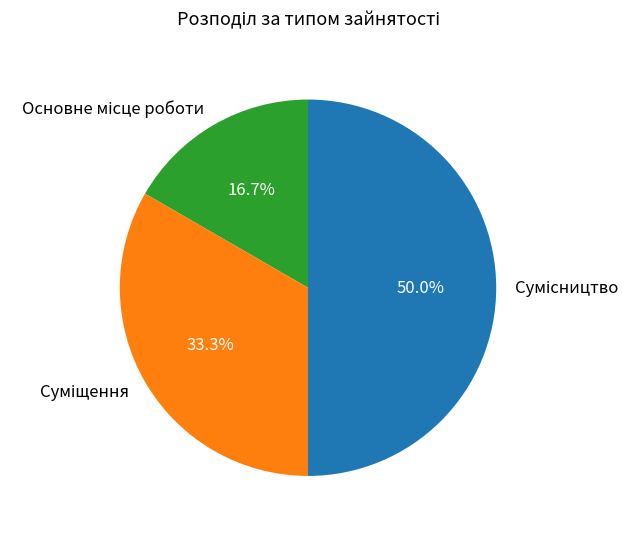

Is it true that Сумісництво is 62% of the pie?

False